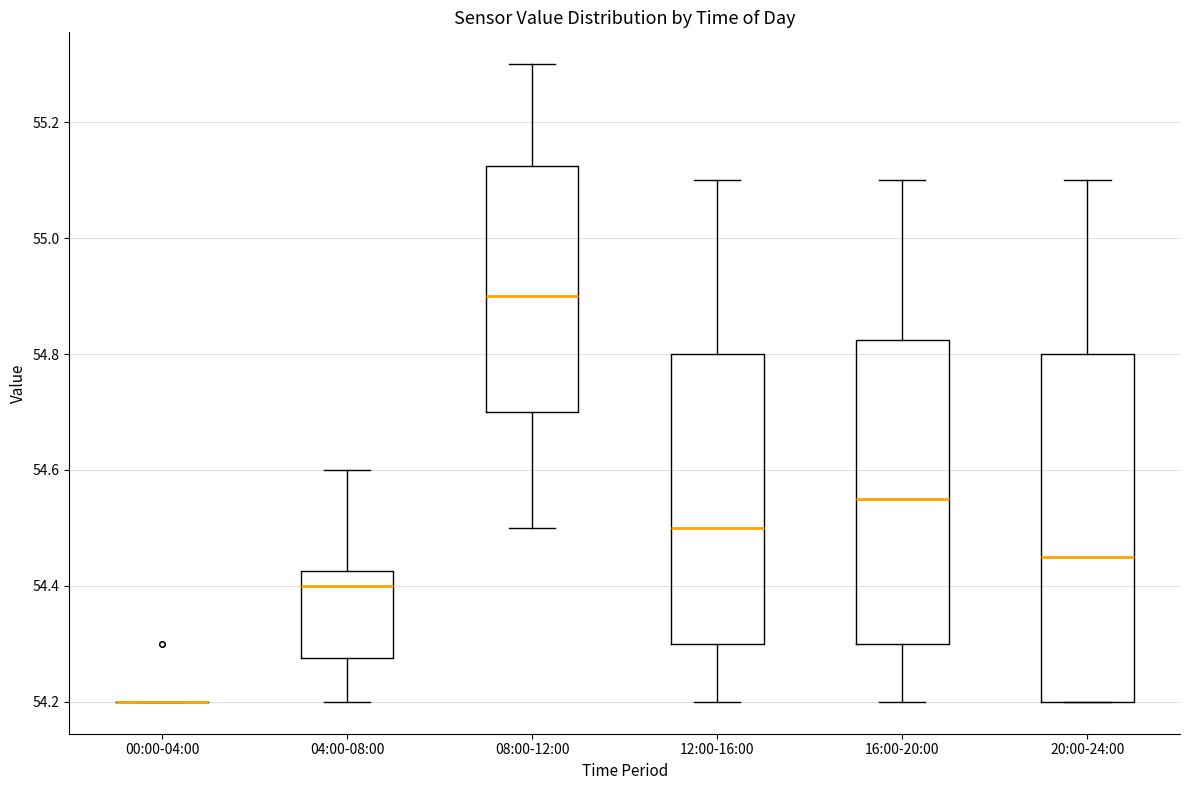

Reading left to right, read every box against the y-axis: the position of its median line, the range the box covers, and the ends of its whiskers. The values are not printed on the chart, so give them approximately, as read against the axis.

00:00-04:00: box collapsed to a line at 54.20, whiskers 54.20 to 54.20
04:00-08:00: median 54.40, box 54.28 to 54.42, whiskers 54.20 to 54.60
08:00-12:00: median 54.90, box 54.70 to 55.12, whiskers 54.50 to 55.30
12:00-16:00: median 54.50, box 54.30 to 54.80, whiskers 54.20 to 55.10
16:00-20:00: median 54.56, box 54.30 to 54.82, whiskers 54.20 to 55.10
20:00-24:00: median 54.46, box 54.20 to 54.80, whiskers 54.20 to 55.10